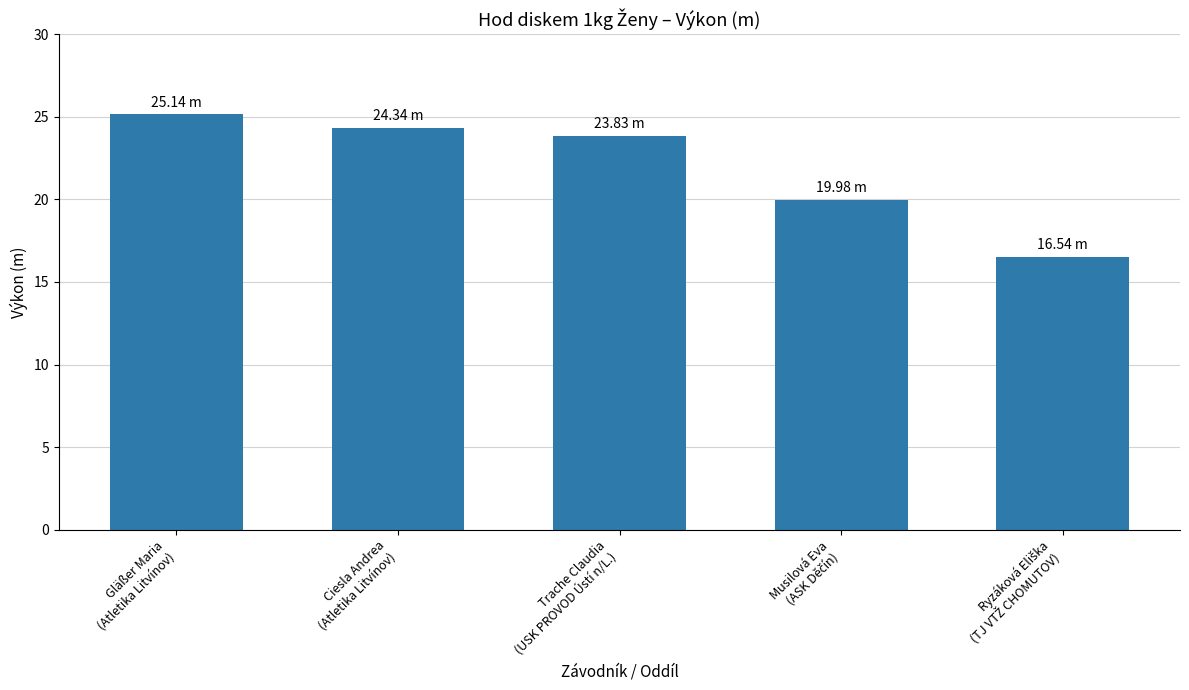

What is the difference between the second highest and second lowest values?

4.4